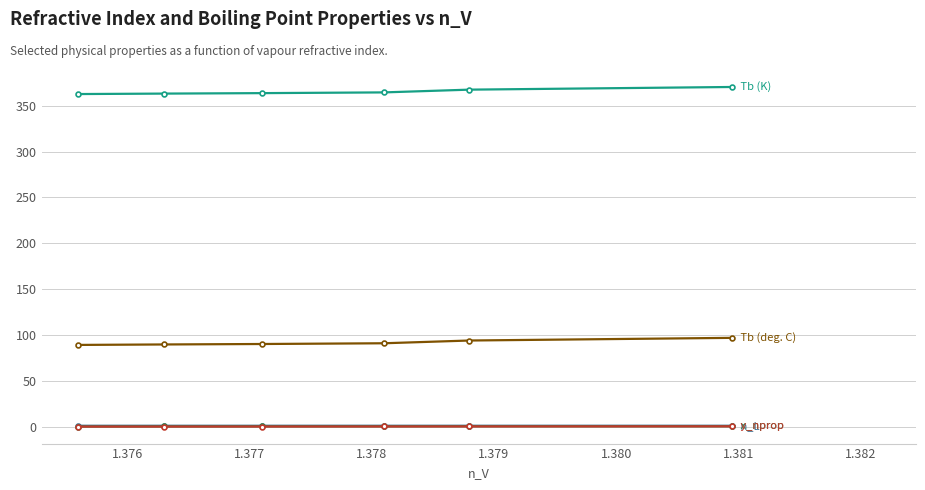

The Tb (deg. C) series shows 26.1 at 1.375. True or false?

False